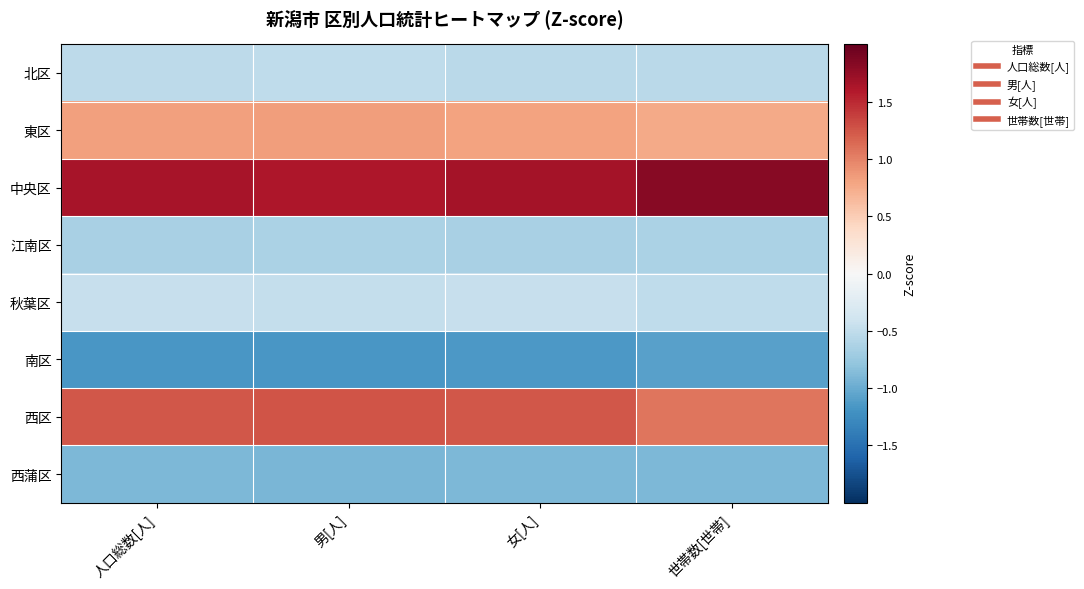

What is the difference between the highest and lowest values at 人口総数[人]?

2.8